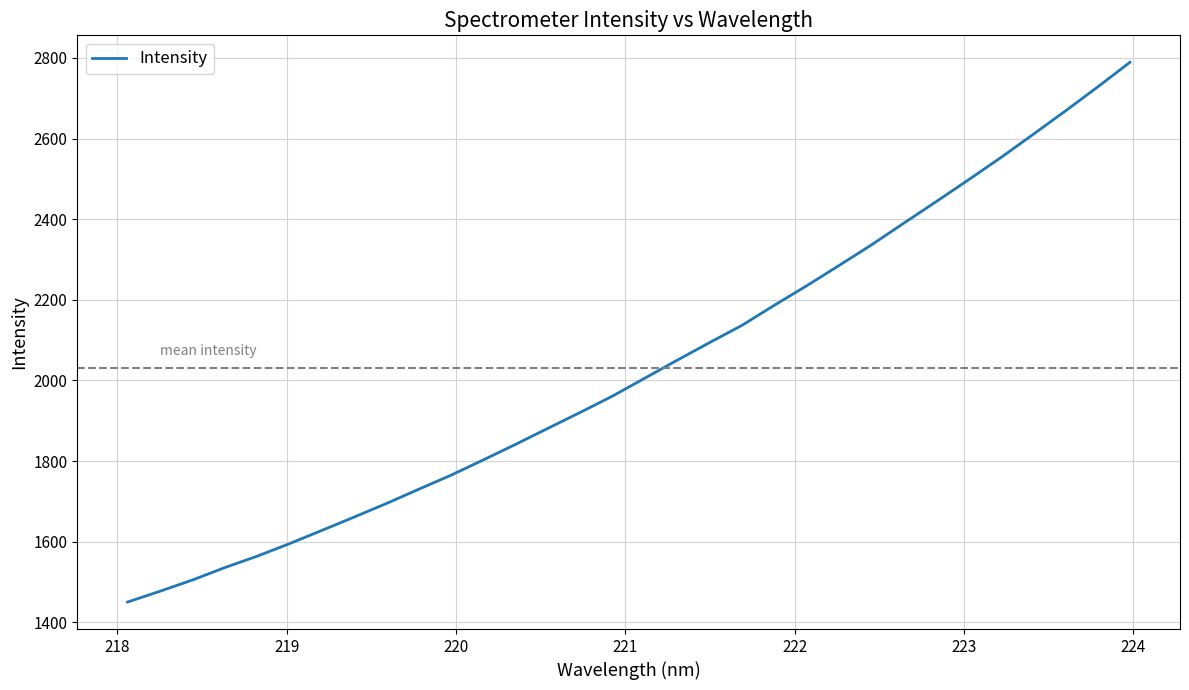

What is the maximum value shown in the chart?

2789.3